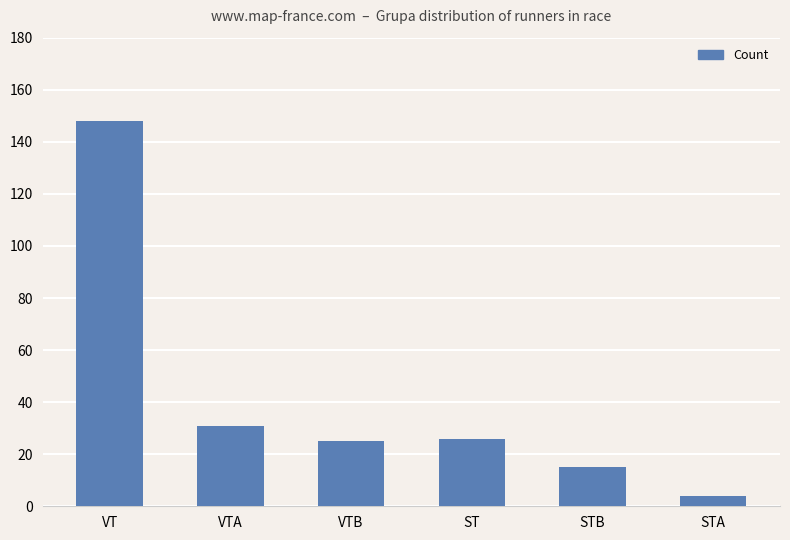

What is the sum of the values at STB and VTA?

46